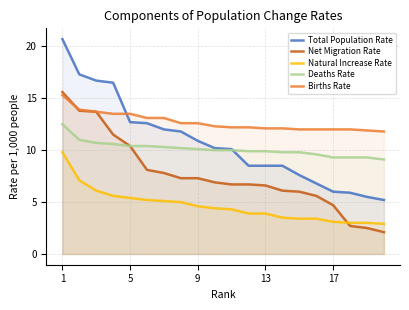

What is the minimum value shown in the chart?

2.1